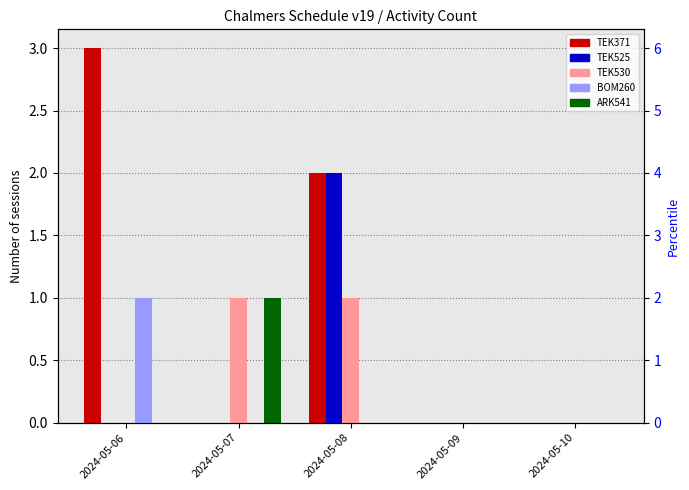

At which category does the chart reach its minimum across all series?

2024-05-07